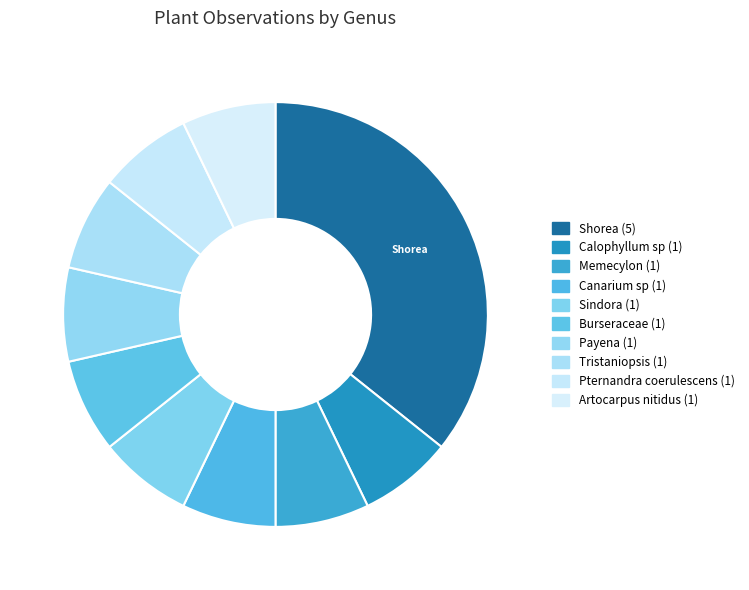

Is there any slice that represents more than half of the pie?

No